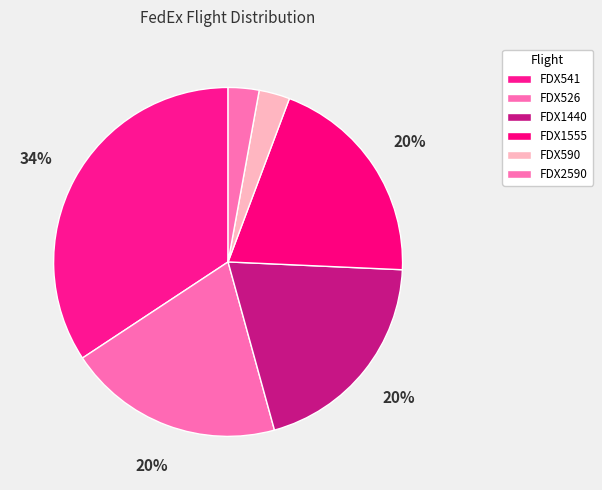

Which slice is the largest?

FDX541